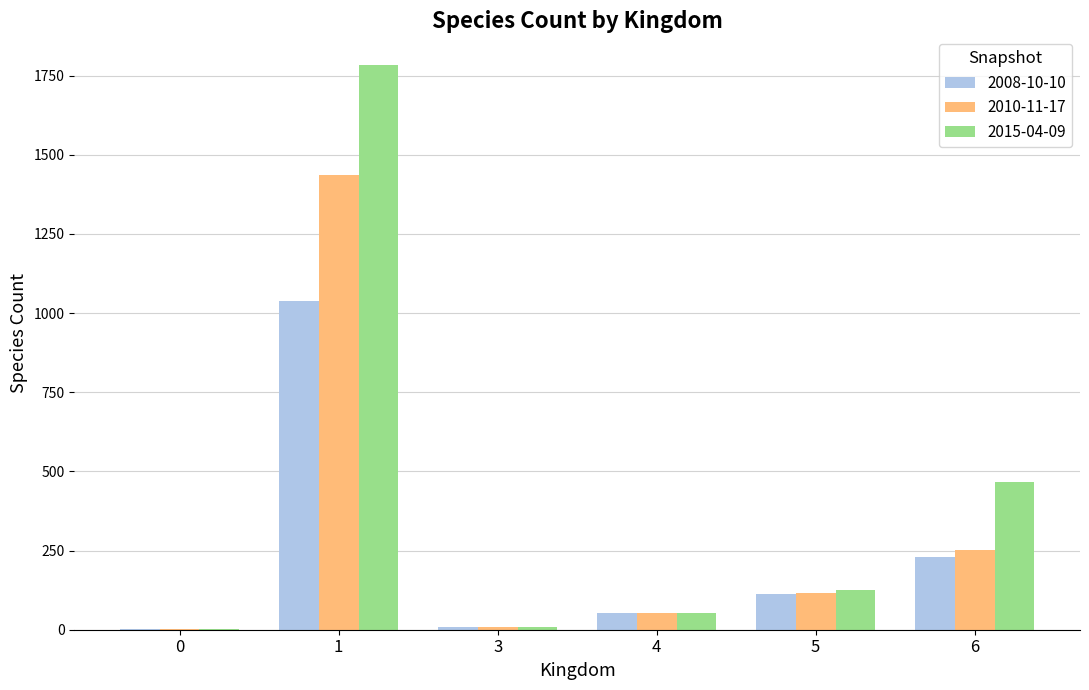

Which category has the highest value across all series?

1